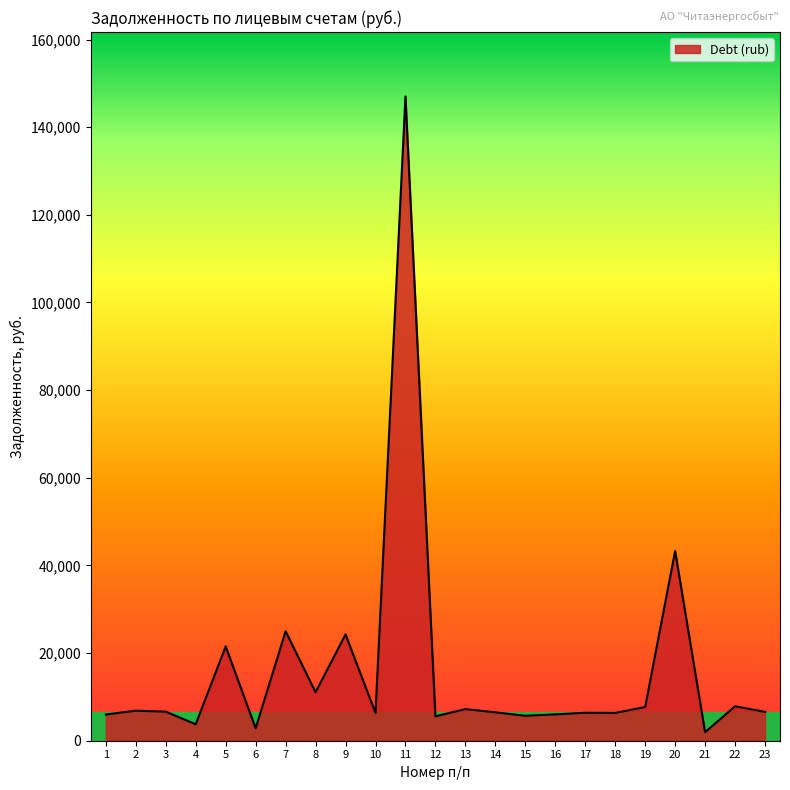

Between 14 and 7, which is larger?

7